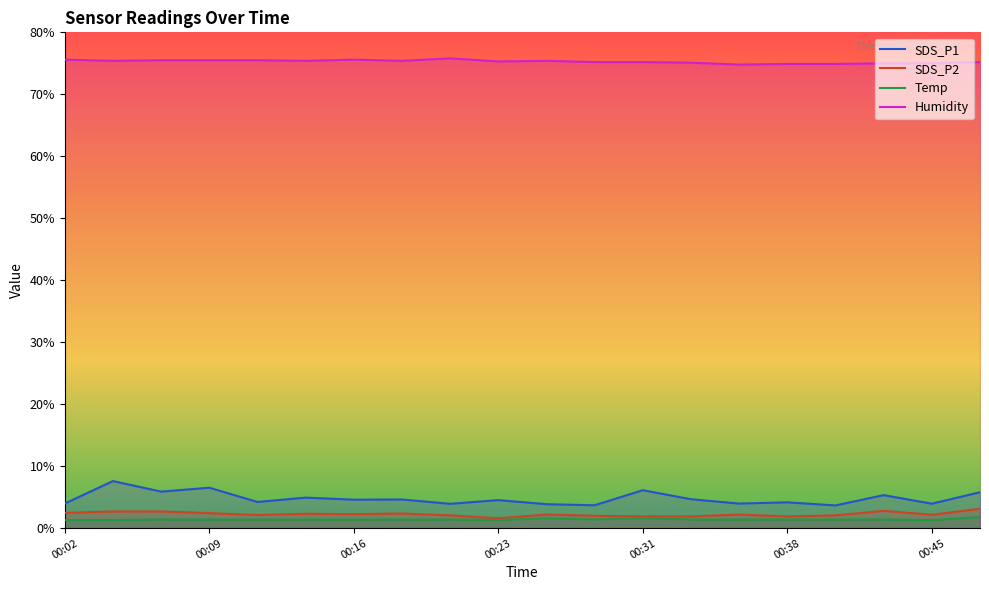

Which series has the largest range (max minus min)?

SDS_P1